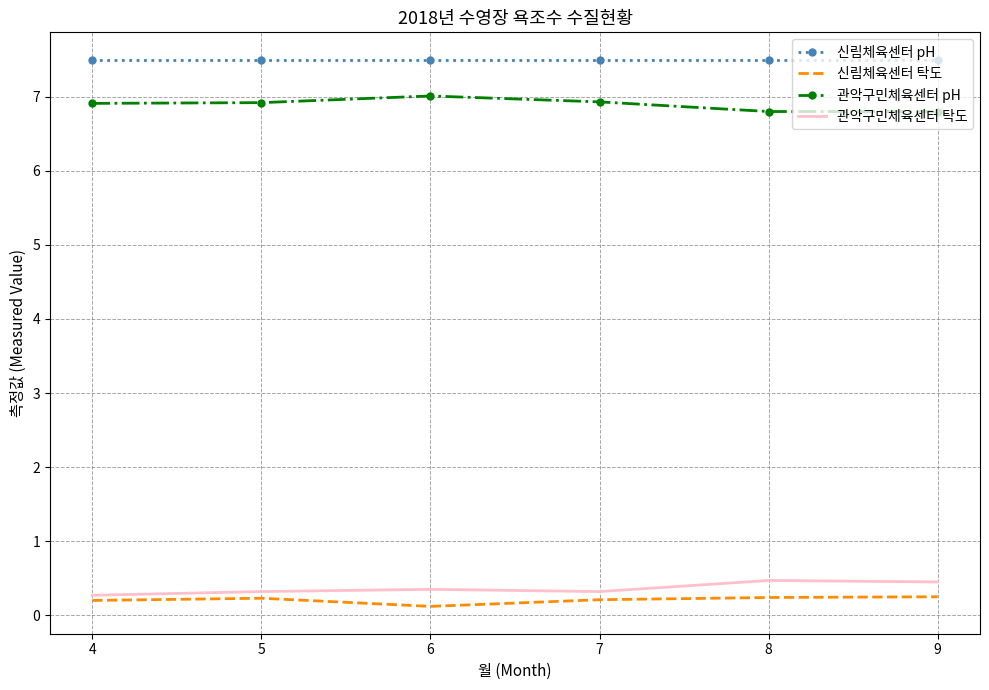

True or false: 신림체육센터 pH and 관악구민체육센터 pH intersect in this chart.

False